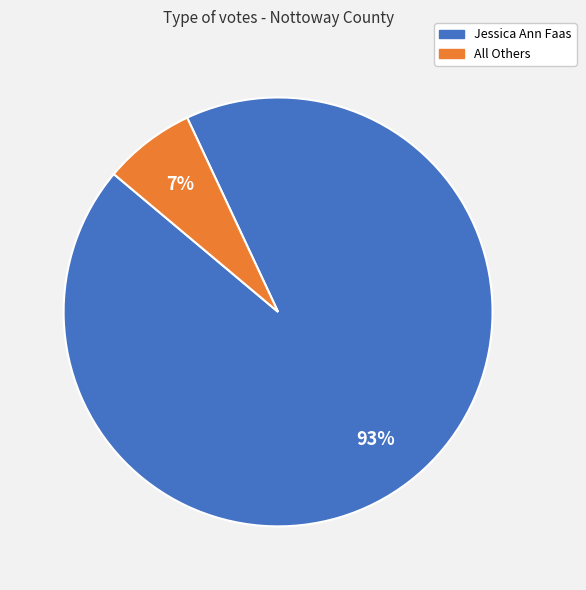

Rank the categories by value from highest to lowest.

Jessica Ann Faas, All Others